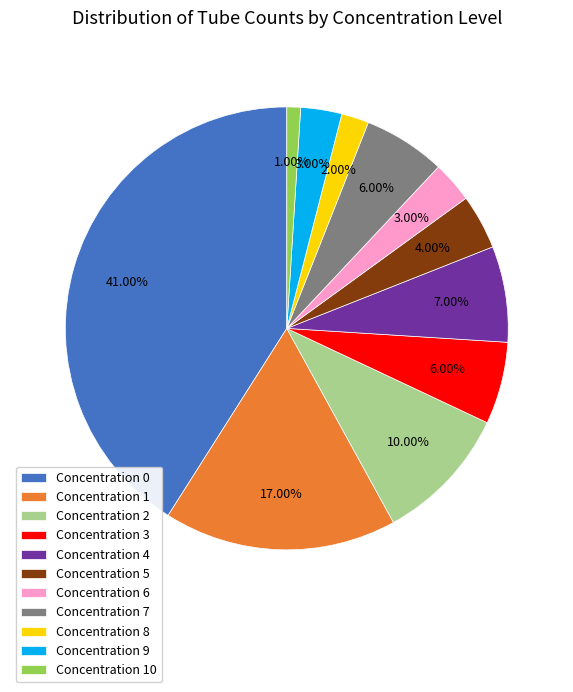

Is there a majority slice in this chart?

No